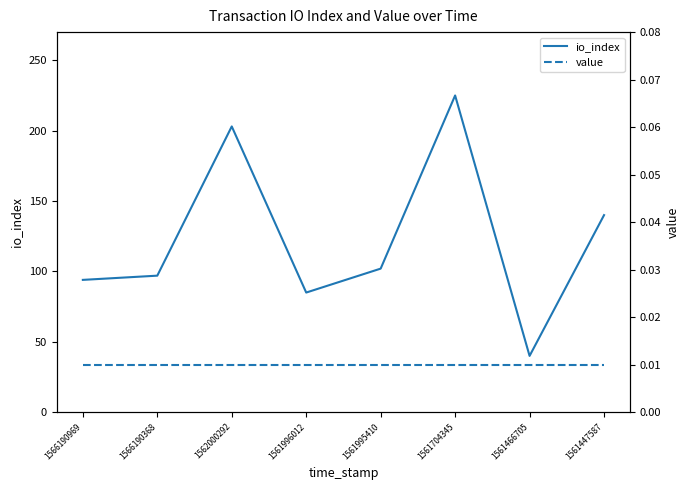

What are all the series names shown in the legend?

io_index, value